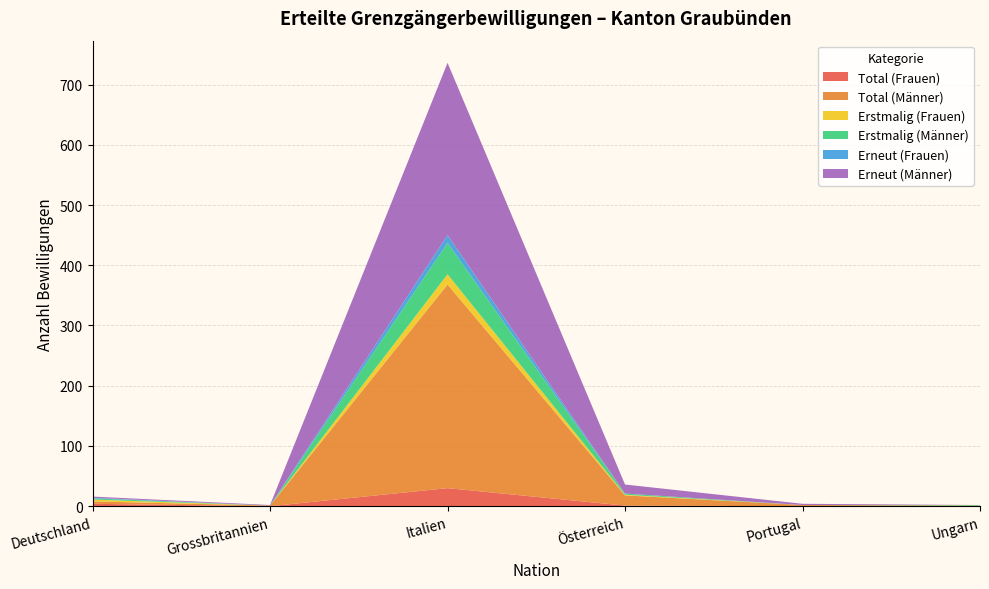

Reading right to left, extract all data points from this chart.

Total (Frauen): 0	0	1	30	0	4
Total (Männer): 1	2	17	338	1	4
Erstmalig (Frauen): 0	0	1	17	0	3
Erstmalig (Männer): 1	0	2	52	0	2
Erneut (Frauen): 0	0	0	13	0	1
Erneut (Männer): 0	2	15	286	1	2